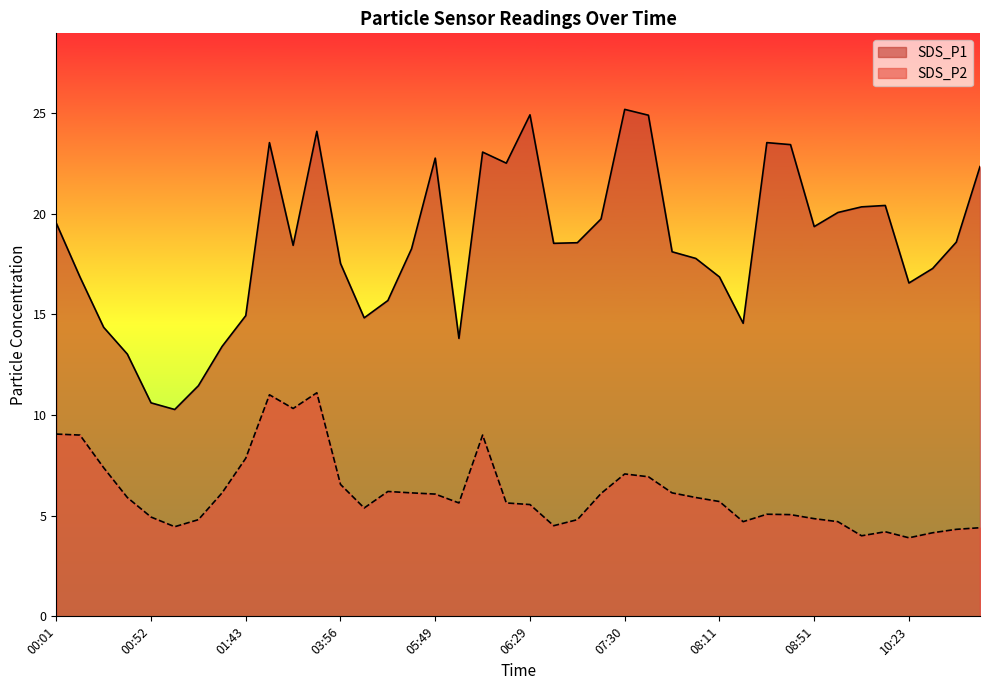

The value of SDS_P2 at 00:01 is 14.0. True or false?

False